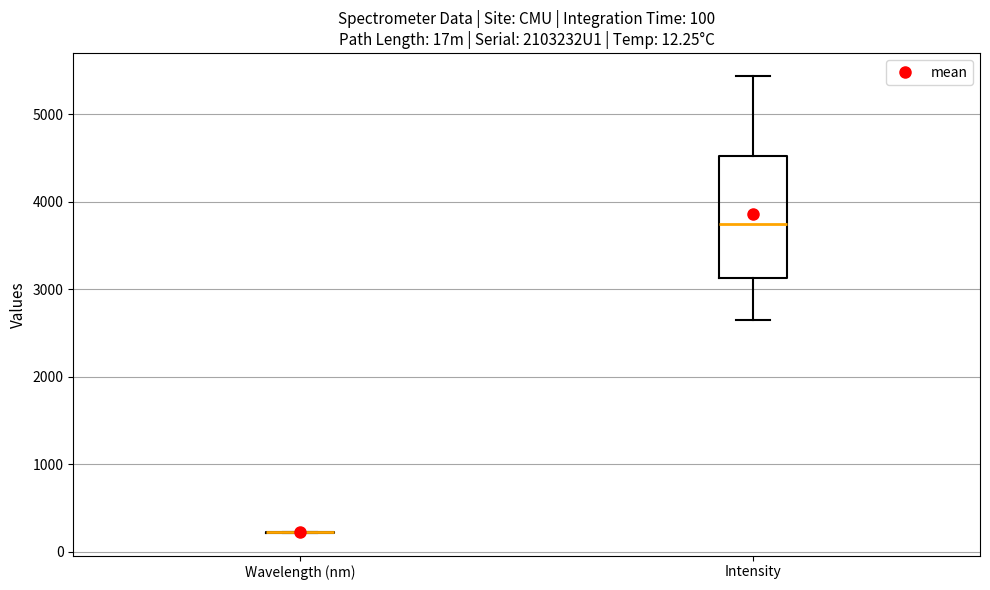

Which box is the tallest, from its lower edge to its upper edge?

Intensity